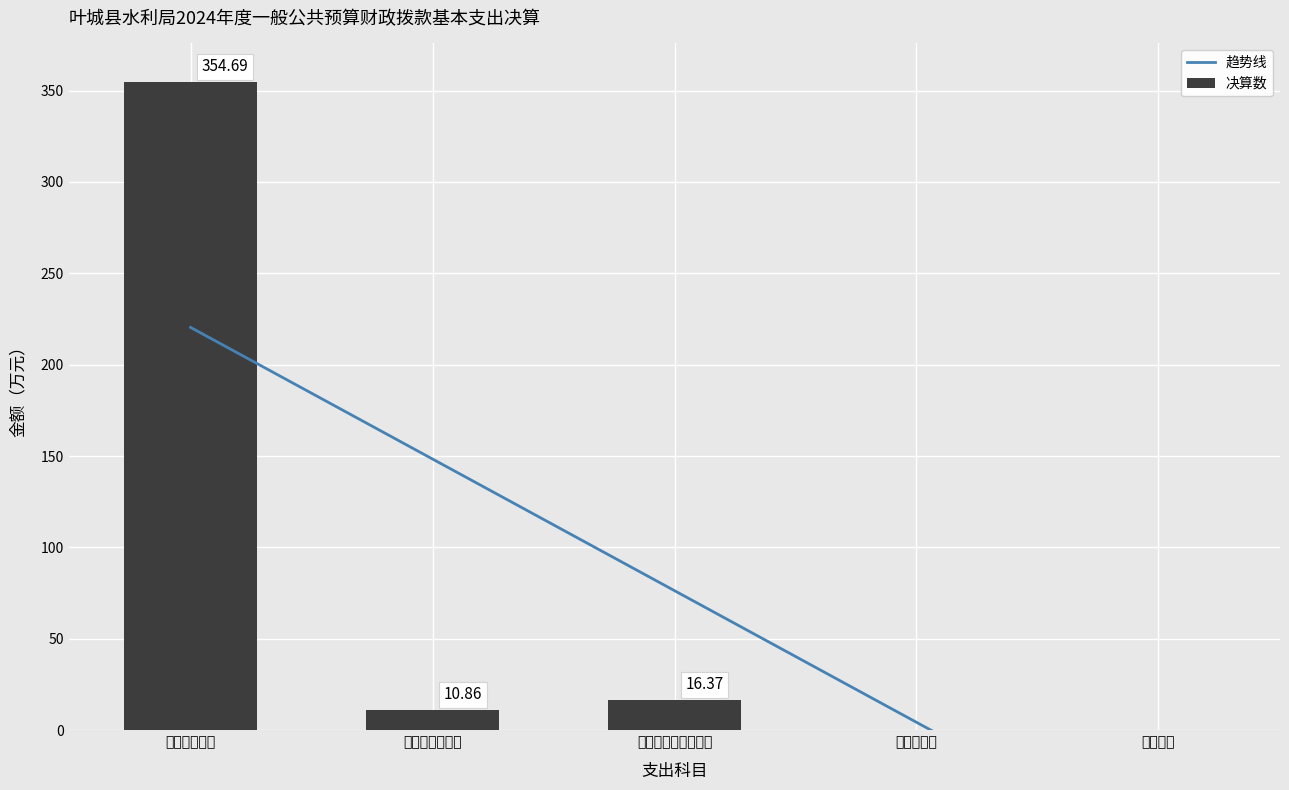

At which category is the sum across all series the highest?

工资福利支出